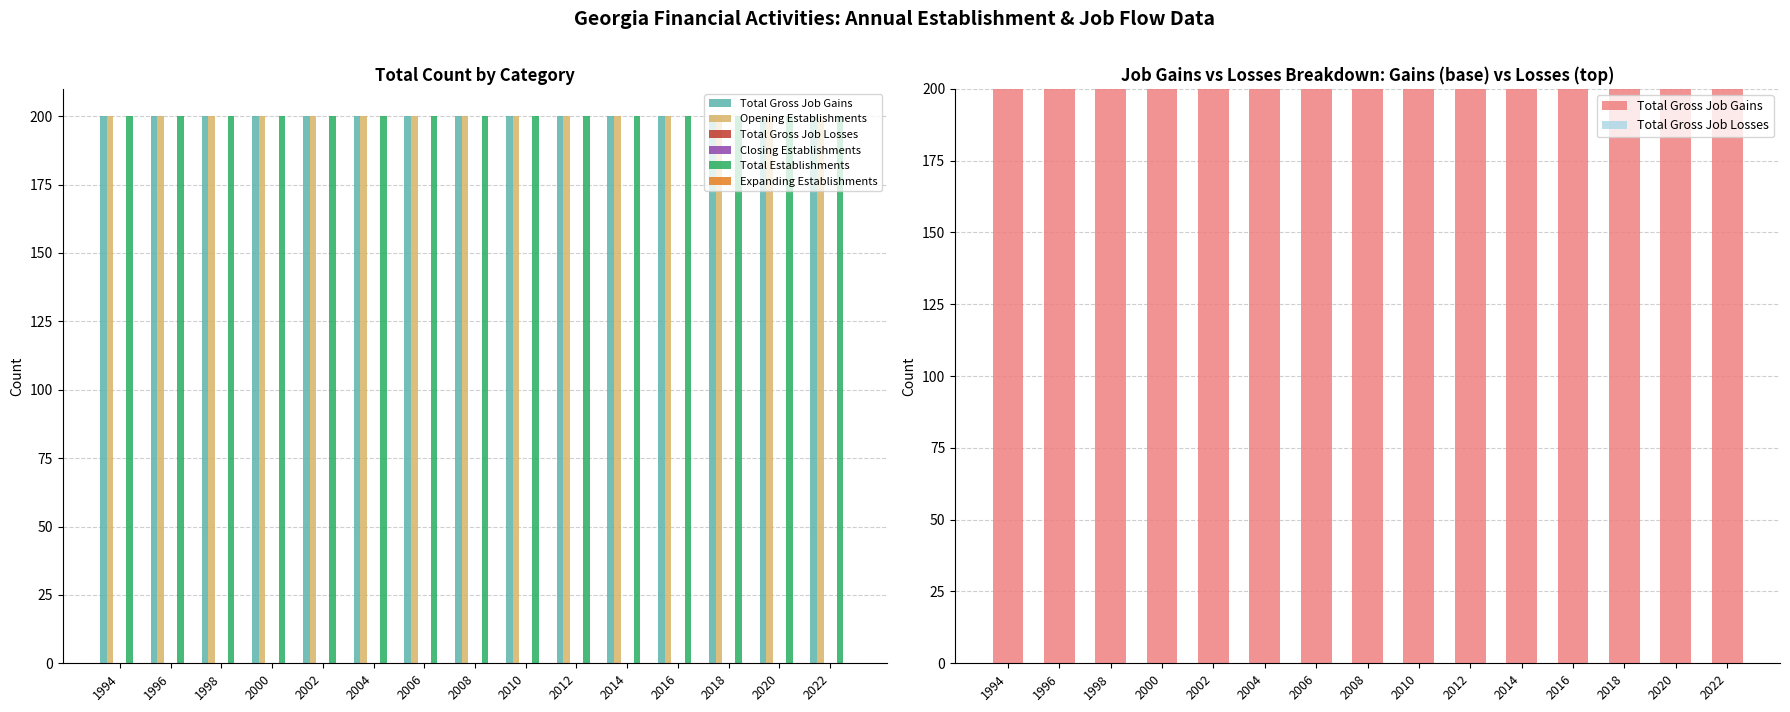

What are all the series names shown in the legend?

Total Gross Job Gains, Opening Establishments, Total Gross Job Losses, Closing Establishments, Total Establishments, Expanding Establishments